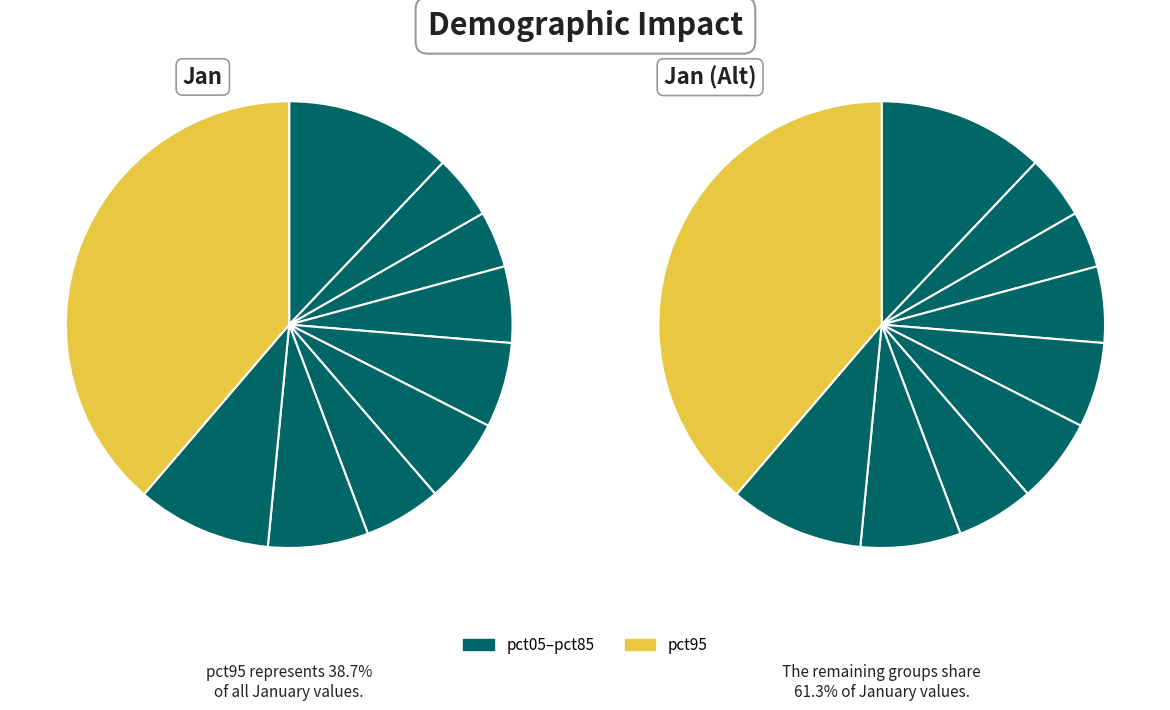

Rank the categories by value from lowest to highest.

pct25, pct15, pct35, pct65, pct45, pct55, pct75, pct85, pct05, pct95